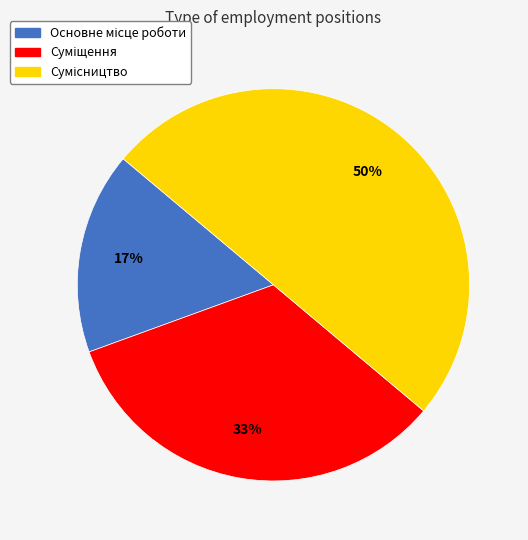

To the nearest percent, what is the difference between the largest and smallest slice percentages?

33%